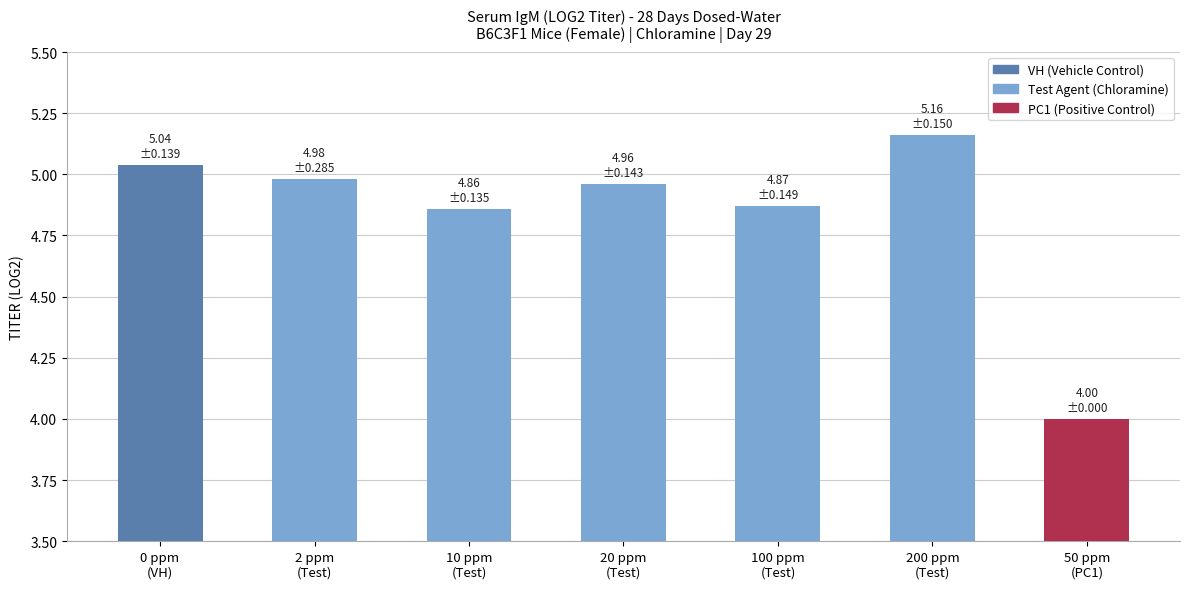

What is the difference between the second highest and second lowest values?

0.2